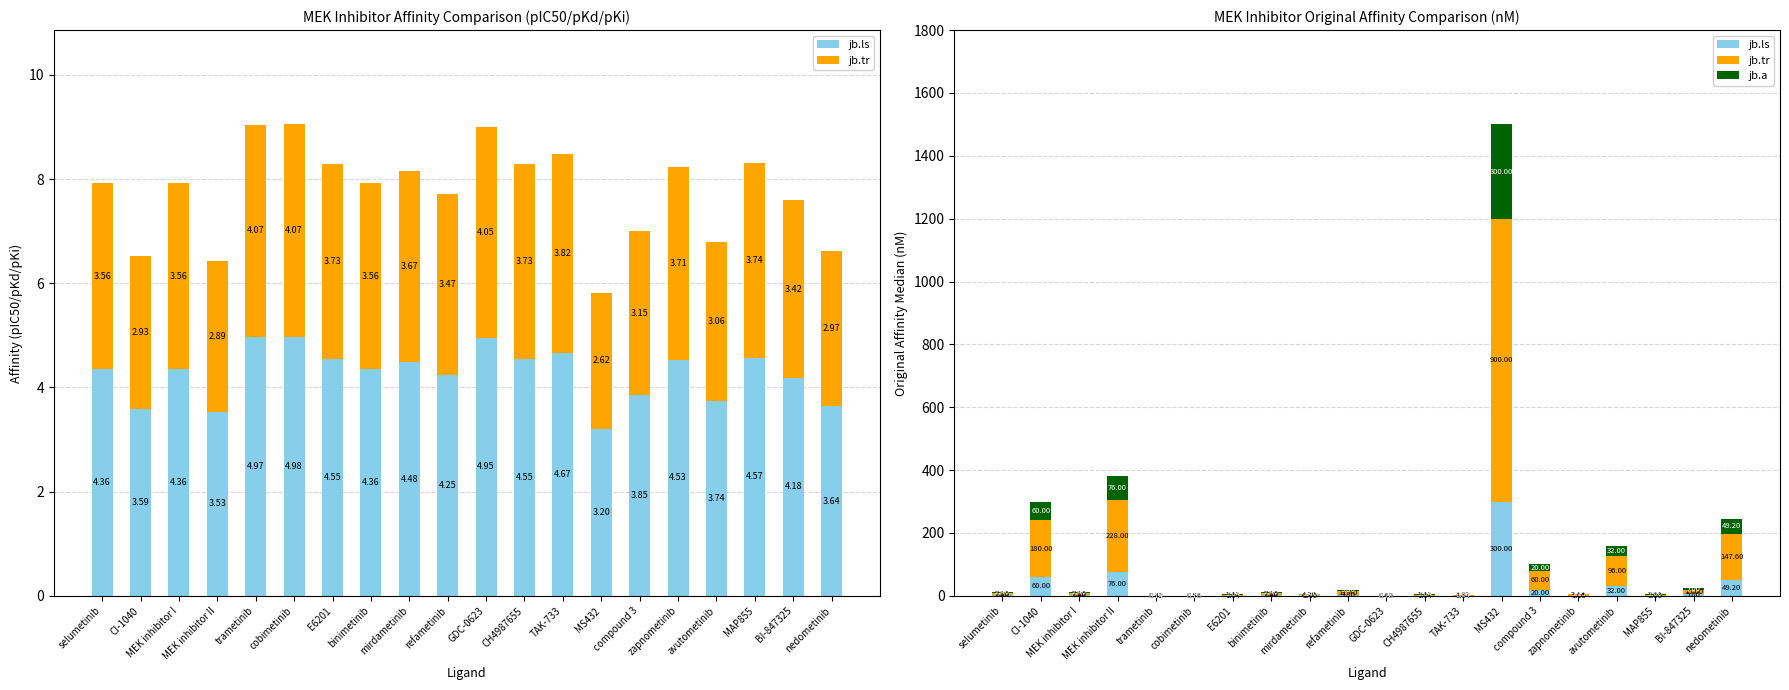

Does the chart contain stacked bars?

No